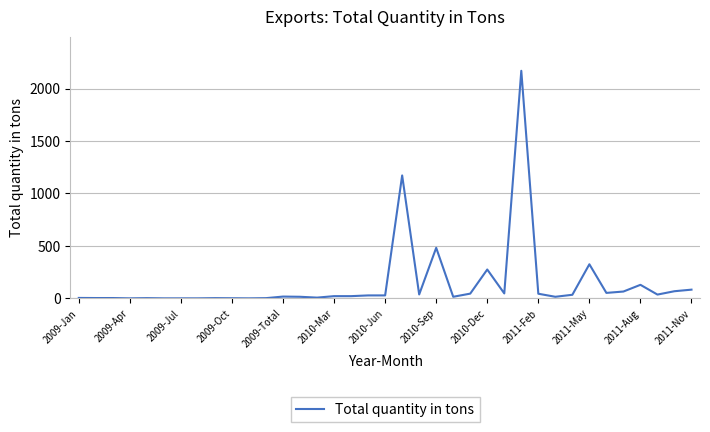

What is the maximum value shown in the chart?

2170